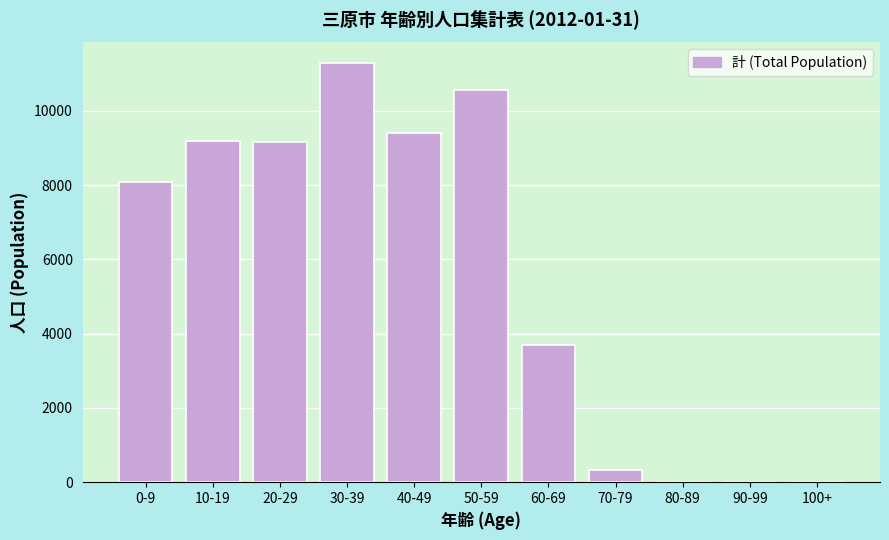

Is it true that the value at 70-79 is 337?

True